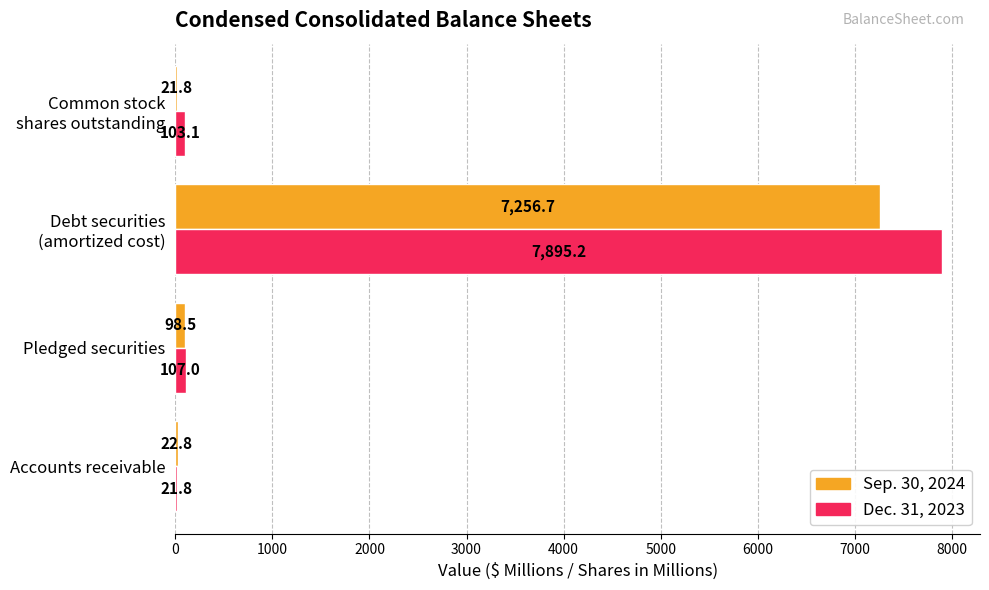

What is the highest value of the Dec. 31, 2023 series?

7895.2